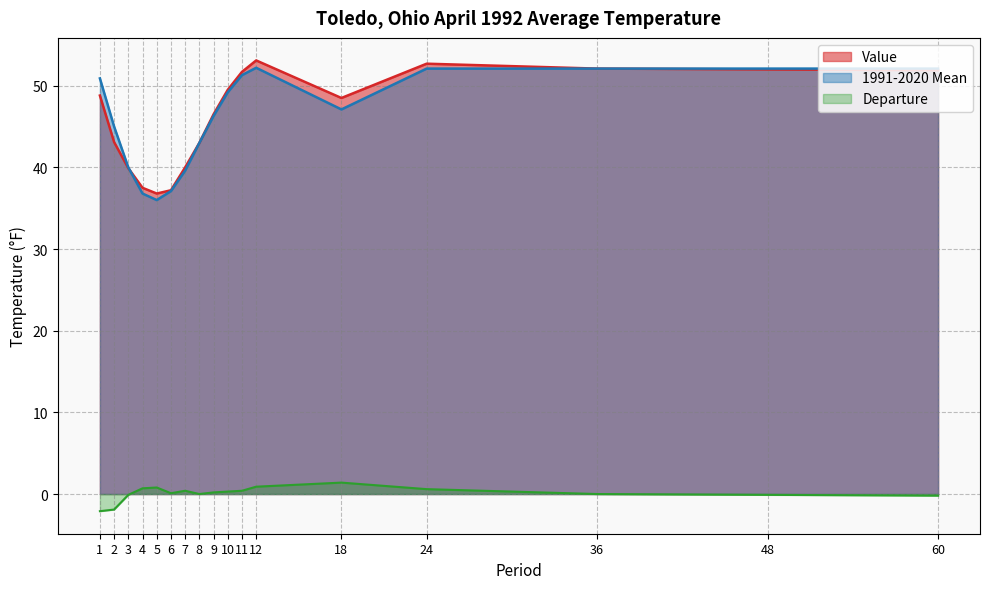

Which series has the largest total across all categories?

Value